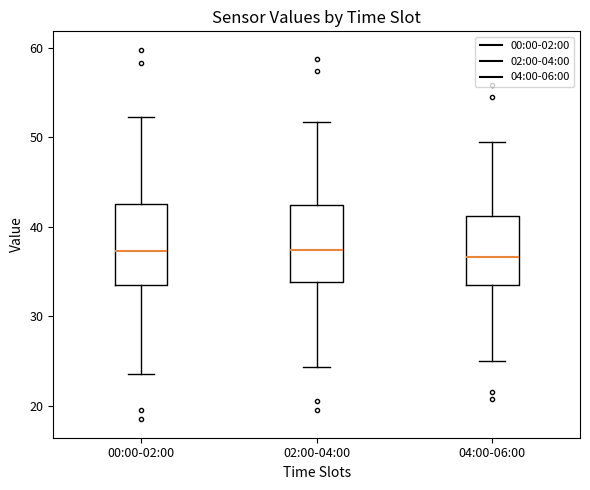

Where is the lower edge of the box for 00:00-02:00 on the y-axis? The values are not printed on the chart, so give them approximately, as read against the axis.

34